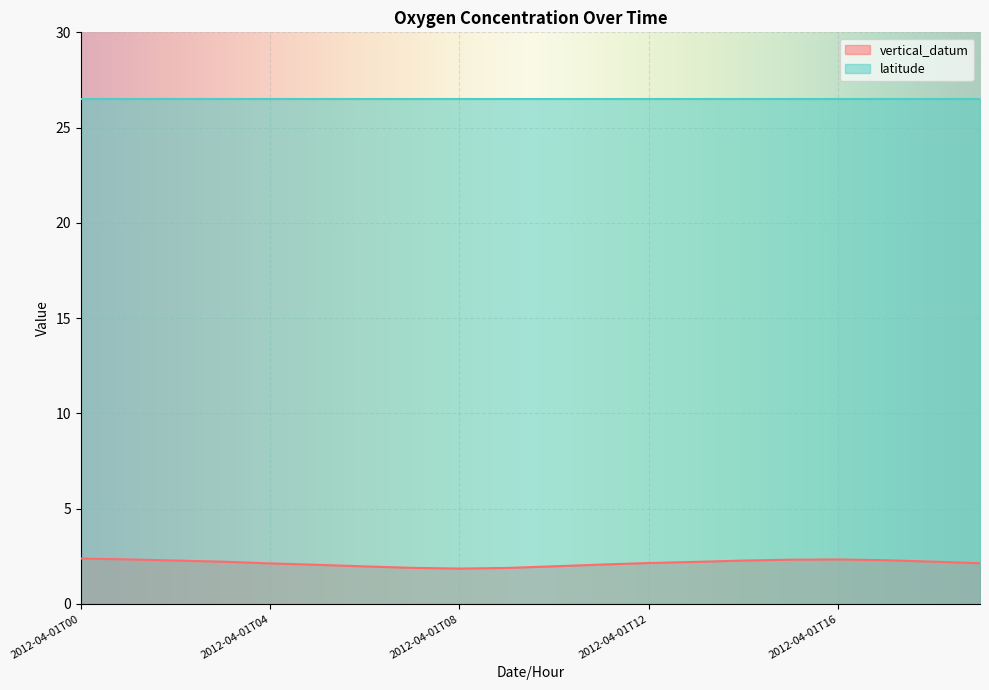

Where does the data first go above 2?

2012-04-01T00